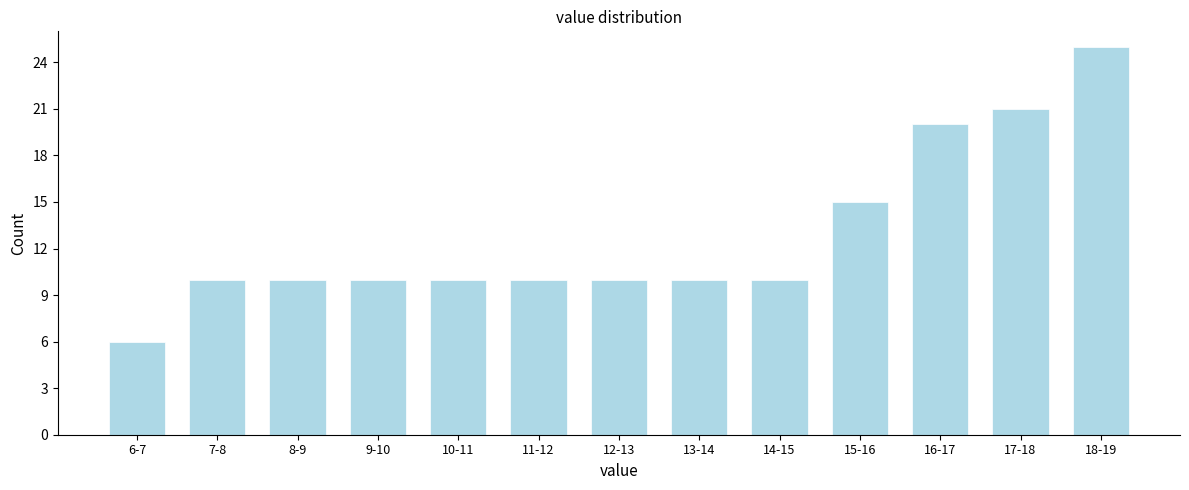

Reading right to left, extract all data points from this chart.

18-19=25	17-18=21	16-17=20	15-16=15	14-15=10	13-14=10	12-13=10	11-12=10	10-11=10	9-10=10	8-9=10	7-8=10	6-7=6